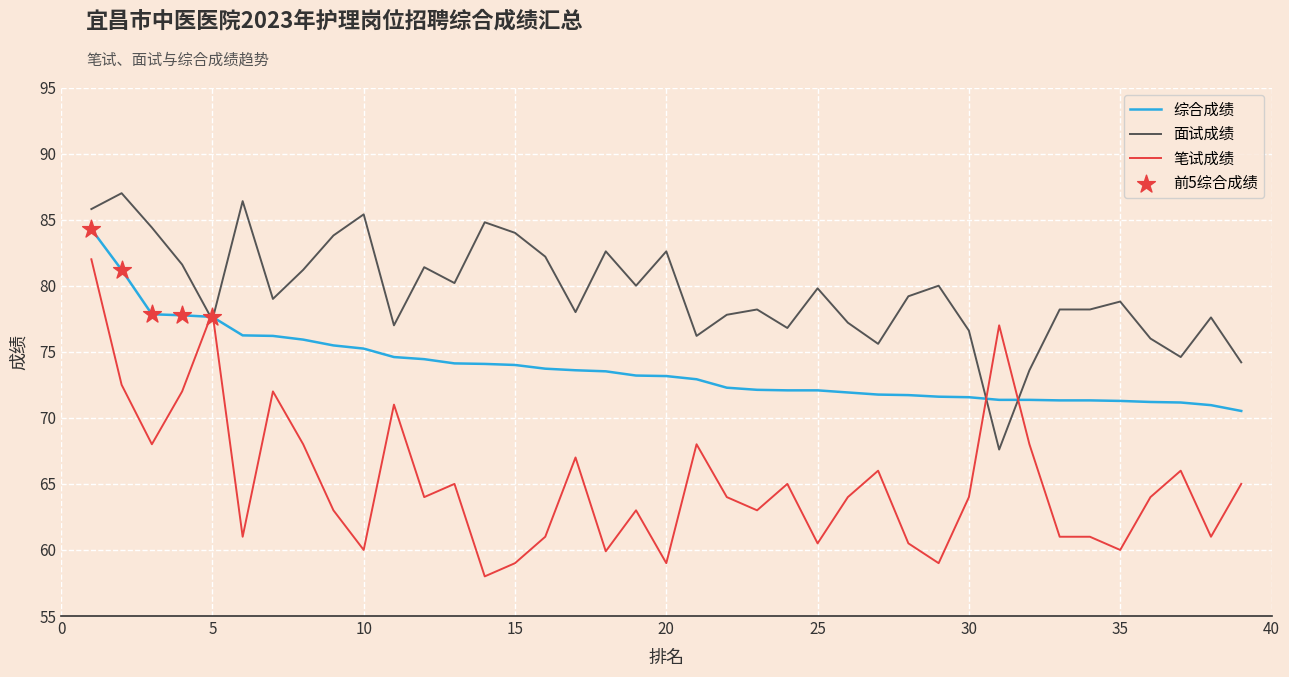

Which series has the largest range (max minus min)?

笔试成绩